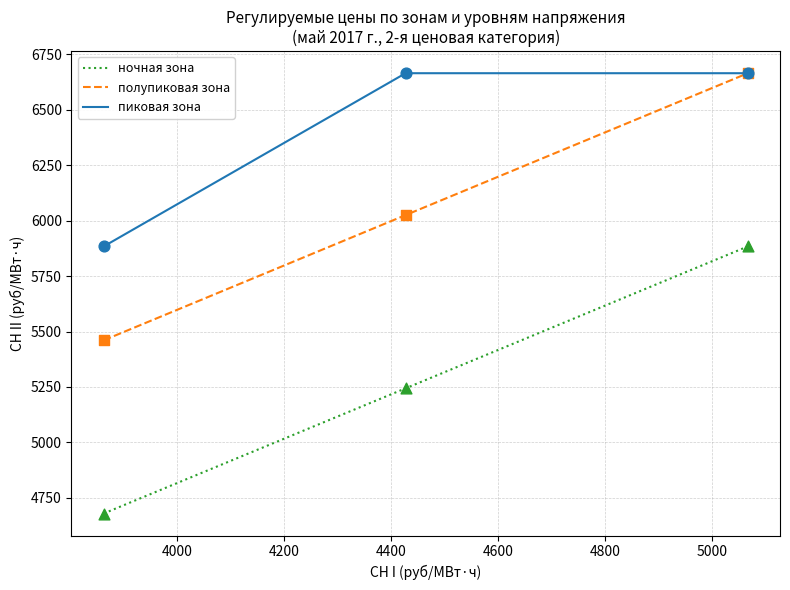

What is the maximum value for пиковая зона?

6665.1